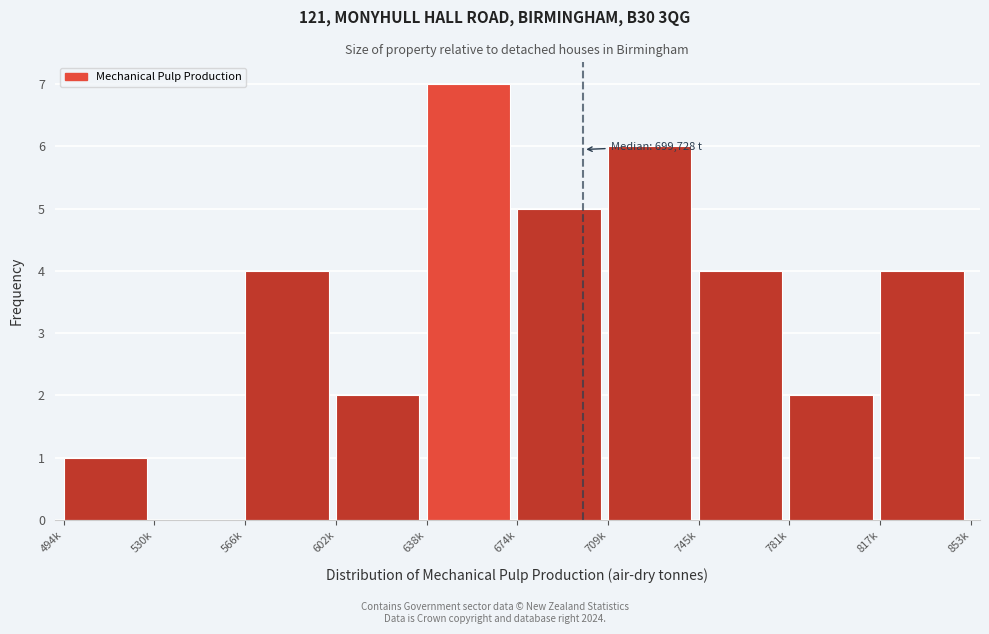

Reading right to left, list all the values displayed in this chart.

817k=4	781k=2	745k=4	709k=6	674k=5	638k=7	602k=2	566k=4	530k=0	494k=1